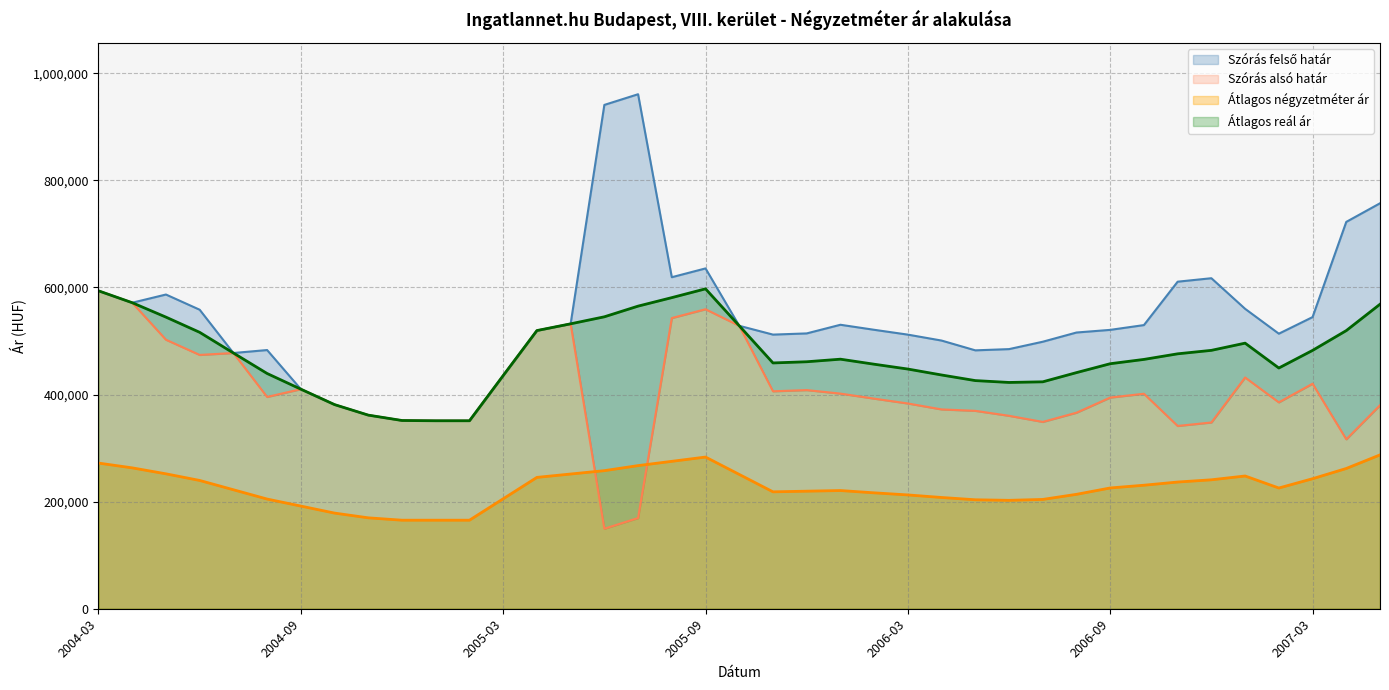

True or false: Átlagos reál ár and Átlagos négyzetméter ár intersect in this chart.

False